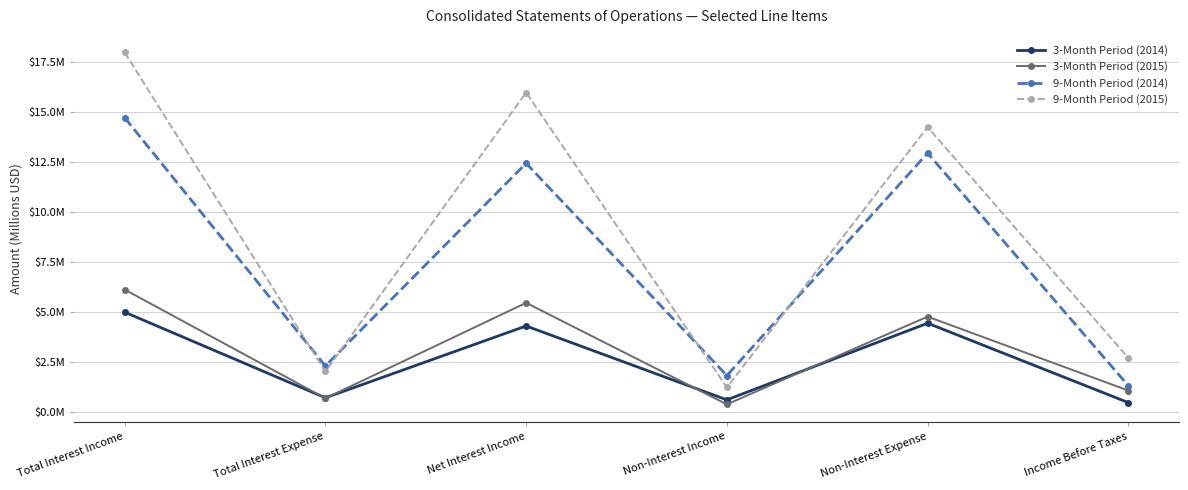

Is this an area chart (filled region under the line)?

No